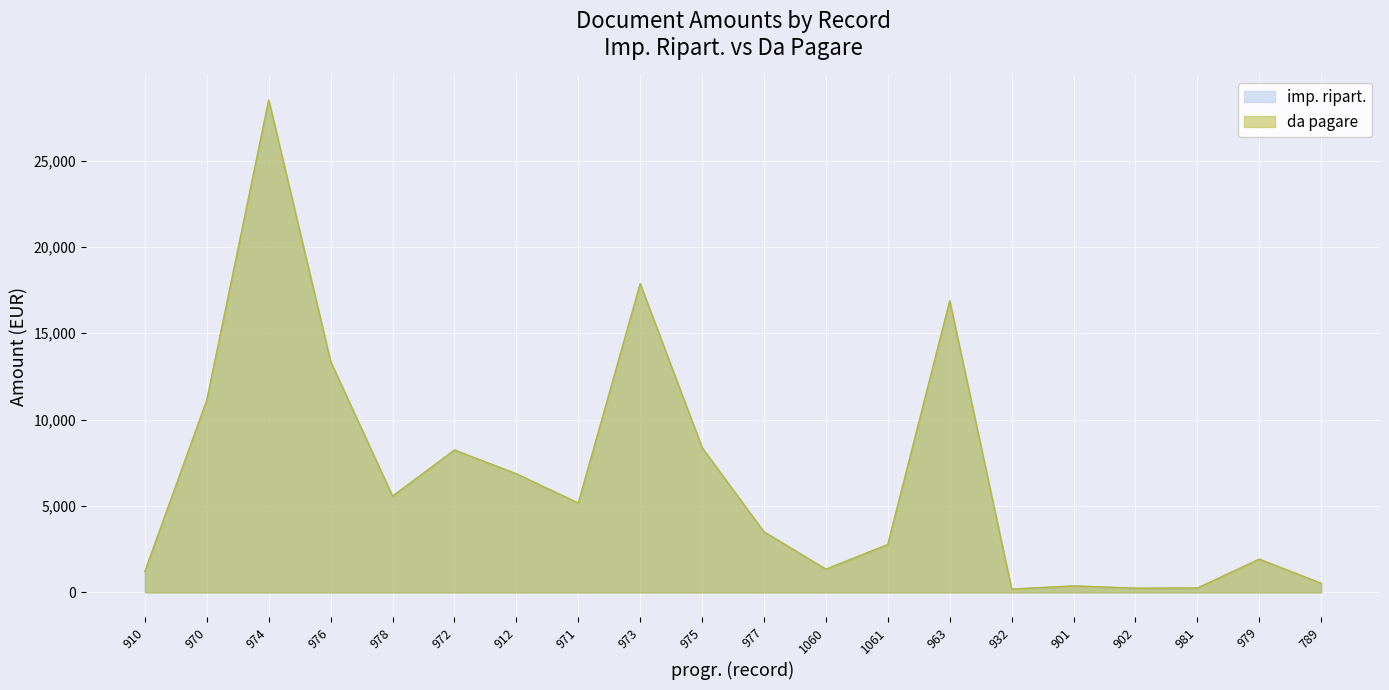

Which series has the widest spread of values?

imp. ripart.